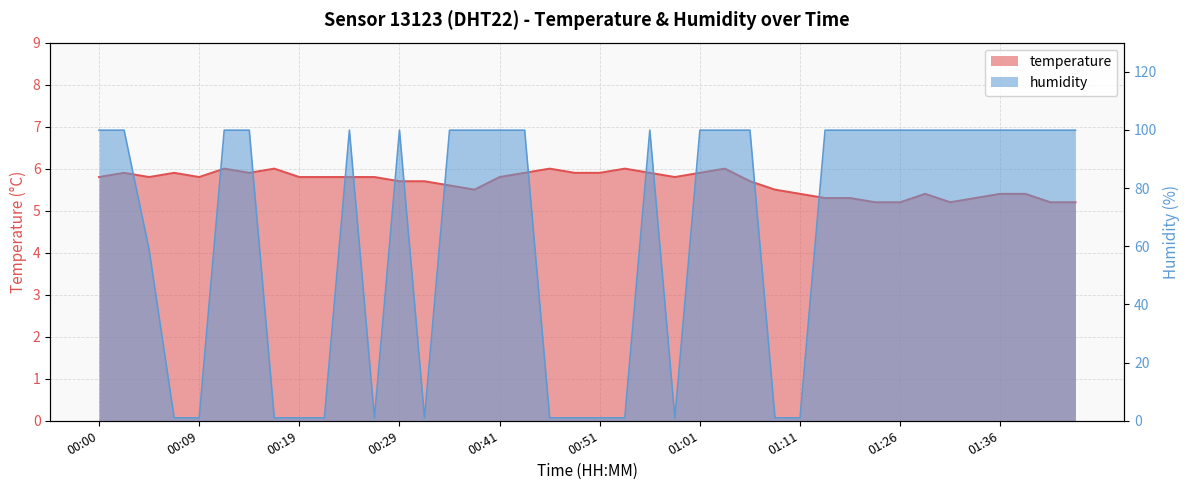

The value of temperature at 01:21 is 1.2. True or false?

False